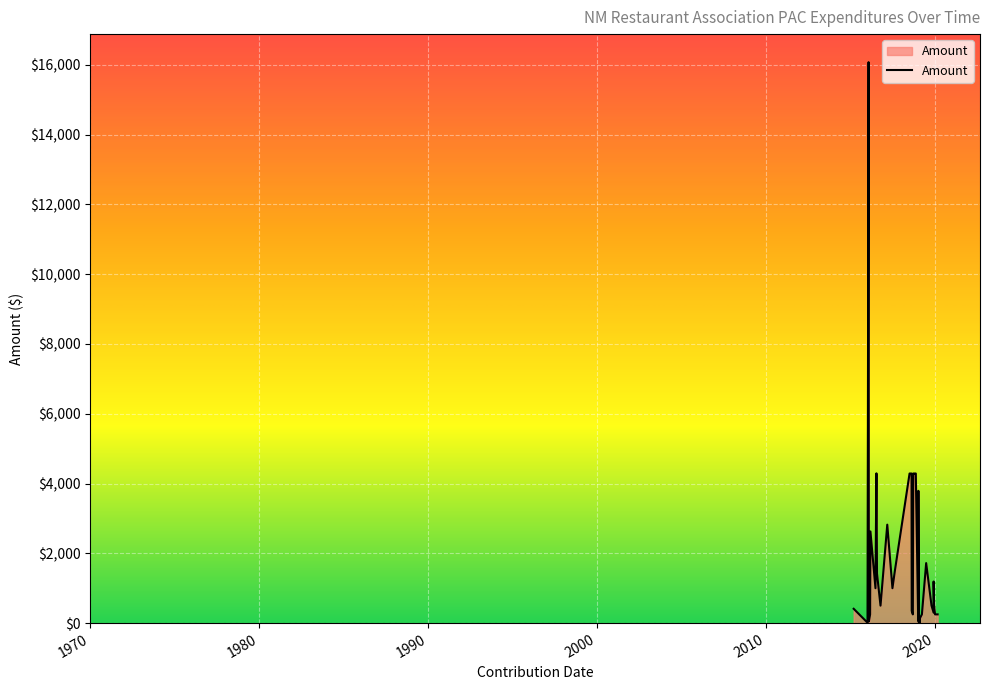

What is the label of the 16th point from the right?

2018-07-01